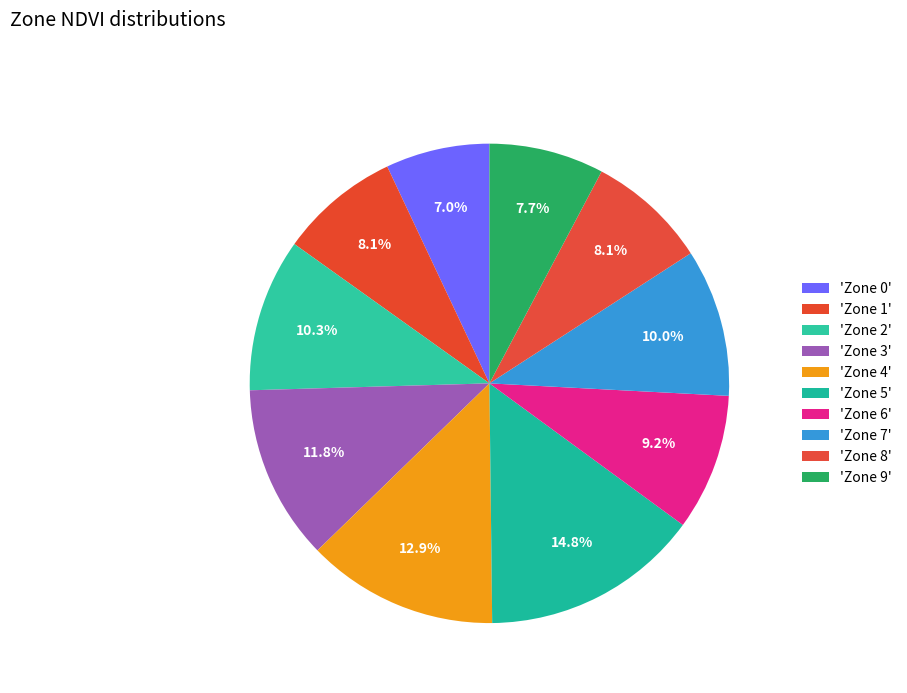

How many segments does this pie chart have?

10